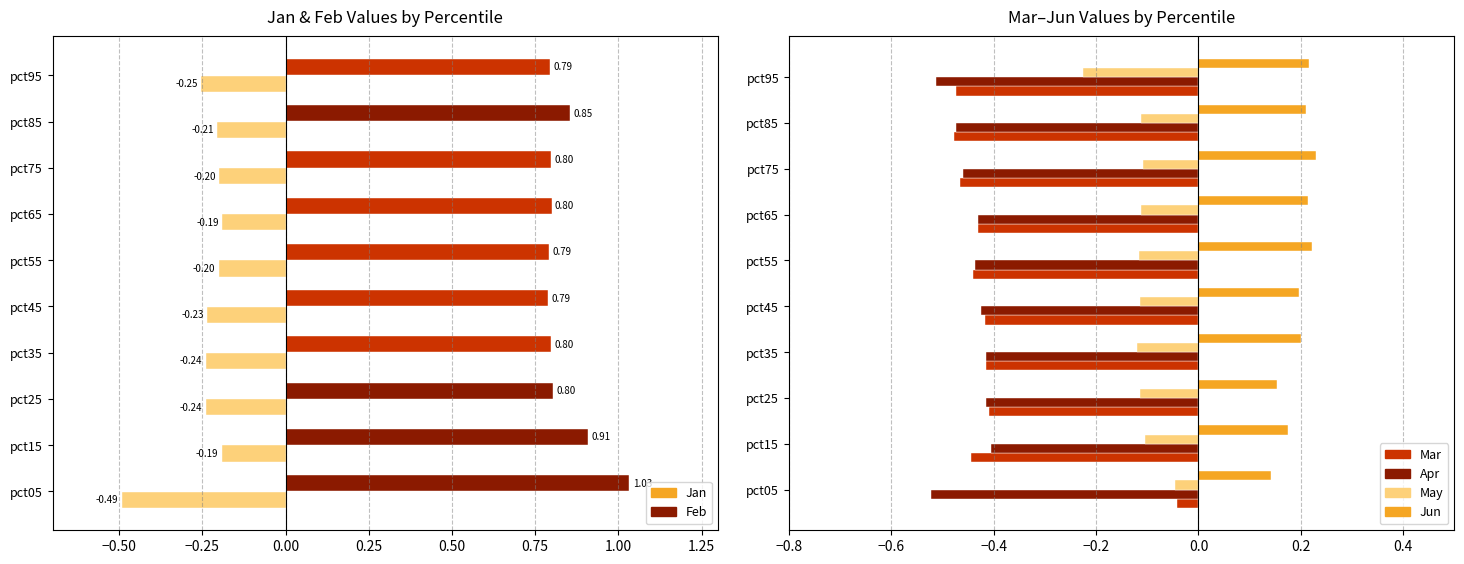

Which series has the largest total across all categories?

Feb